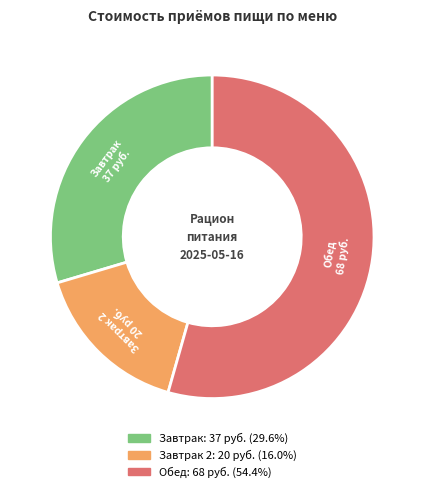

What is the smallest slice in the pie chart?

Завтрак 2